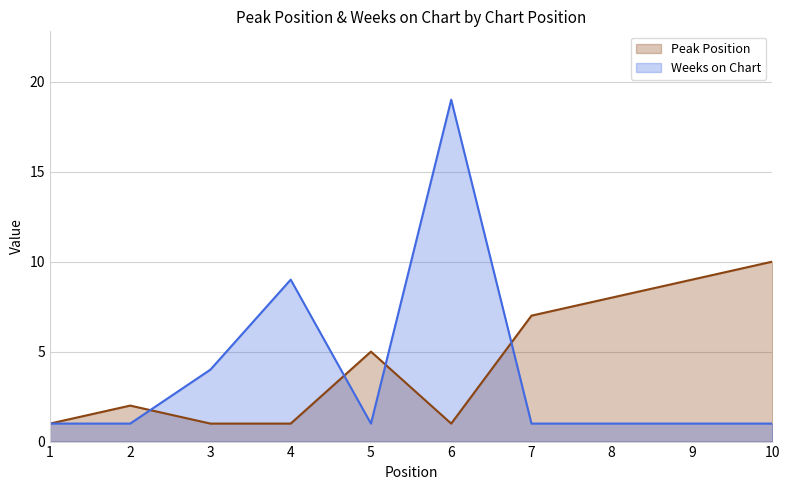

What is the maximum value shown in the chart?

19